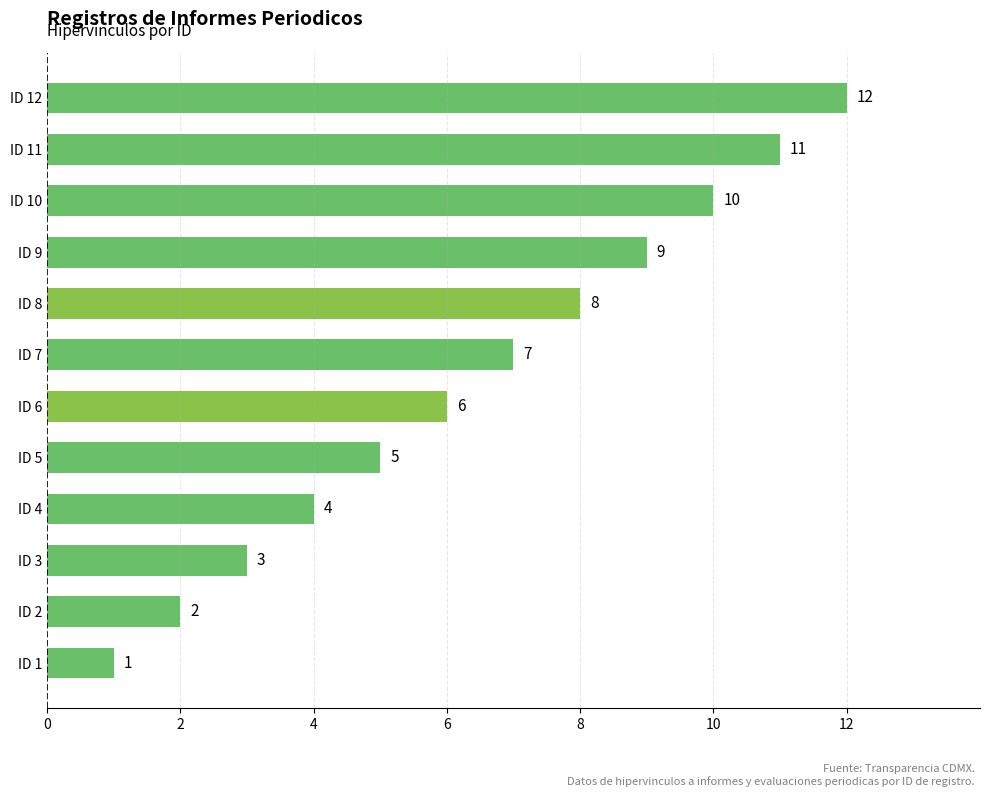

List the labels in order of value, largest first.

ID 12, ID 11, ID 10, ID 9, ID 8, ID 7, ID 6, ID 5, ID 4, ID 3, ID 2, ID 1